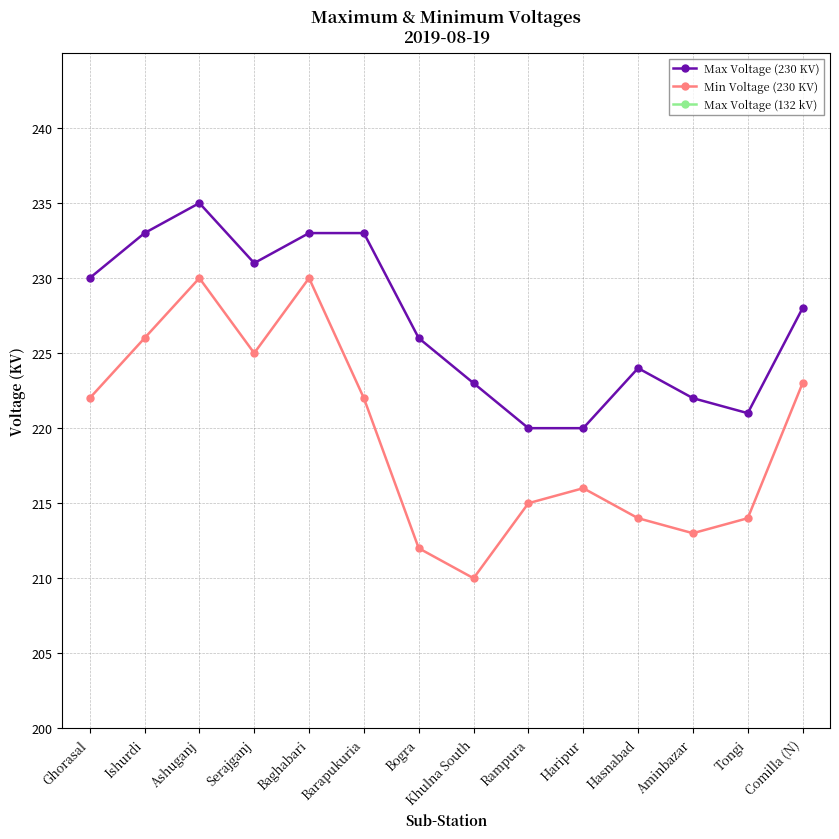

Reading right to left, transcribe all the data shown in this chart.

Max Voltage (230 KV): 228	221	222	224	220	220	223	226	233	233	231	235	233	230
Min Voltage (230 KV): 223	214	213	214	216	215	210	212	222	230	225	230	226	222
Max Voltage (132 kV): 132	133	134	132	135	132	134	133	131	128	132	131	132	133